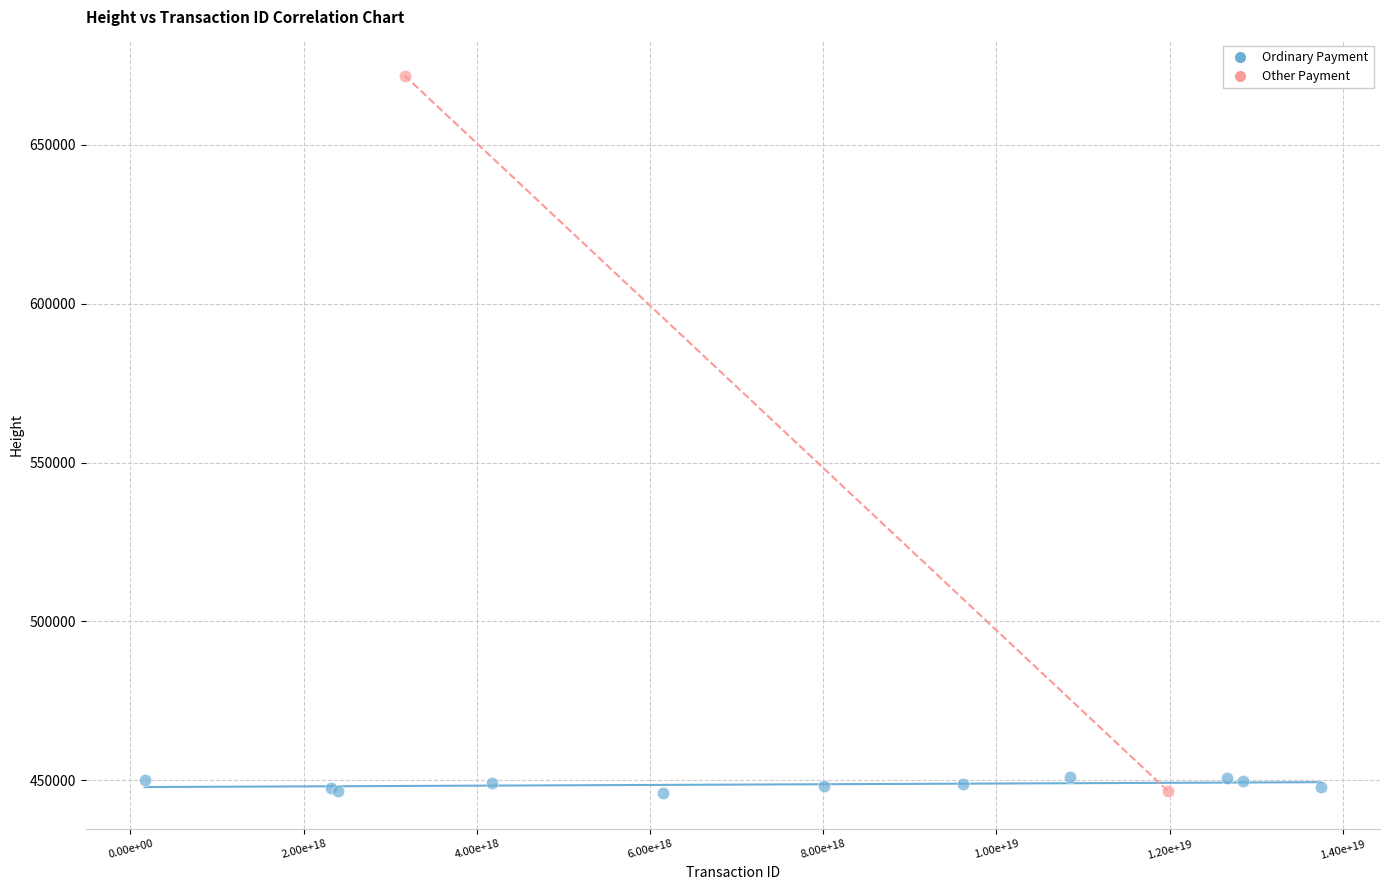

What are all the series names shown in the legend?

Ordinary Payment, Other Payment